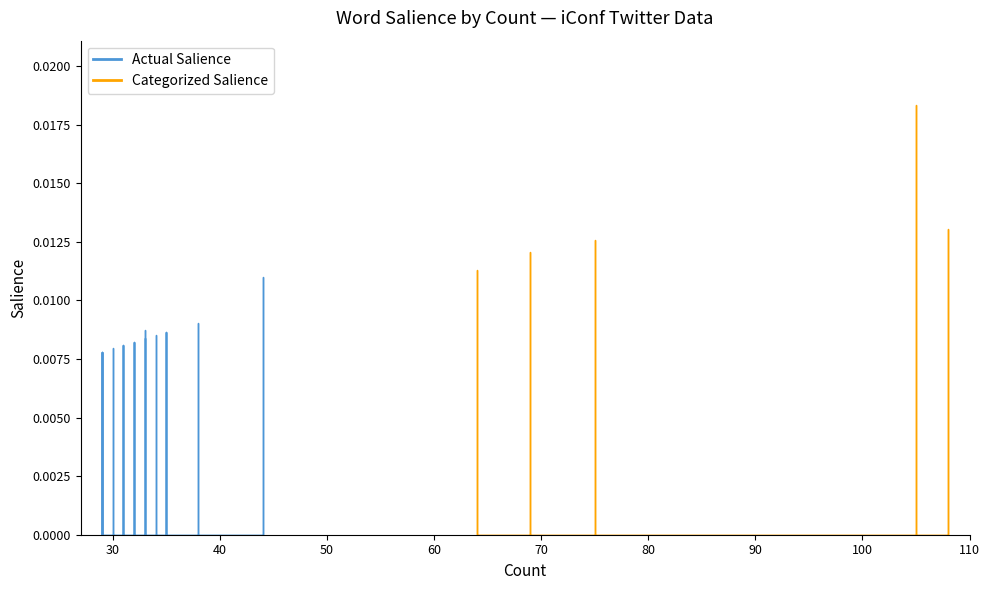

Count the values in the range 0 to 1.

20